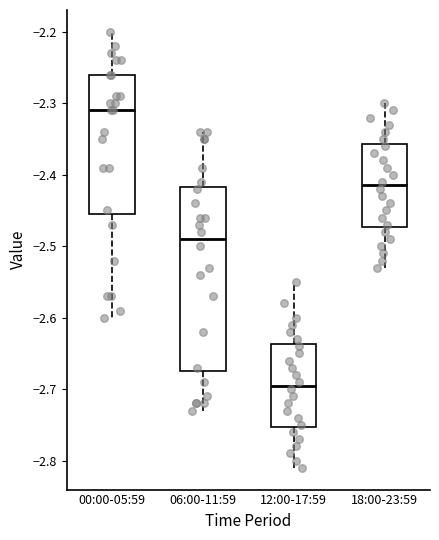

Which box is the tallest, from its lower edge to its upper edge?

06:00-11:59